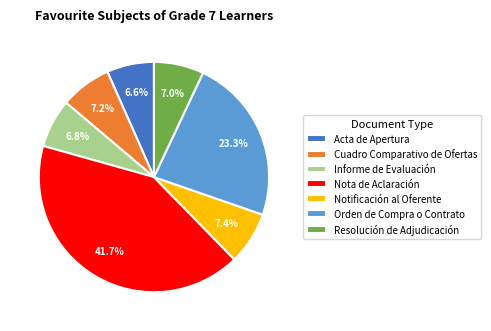

How many slices are in this pie chart?

7